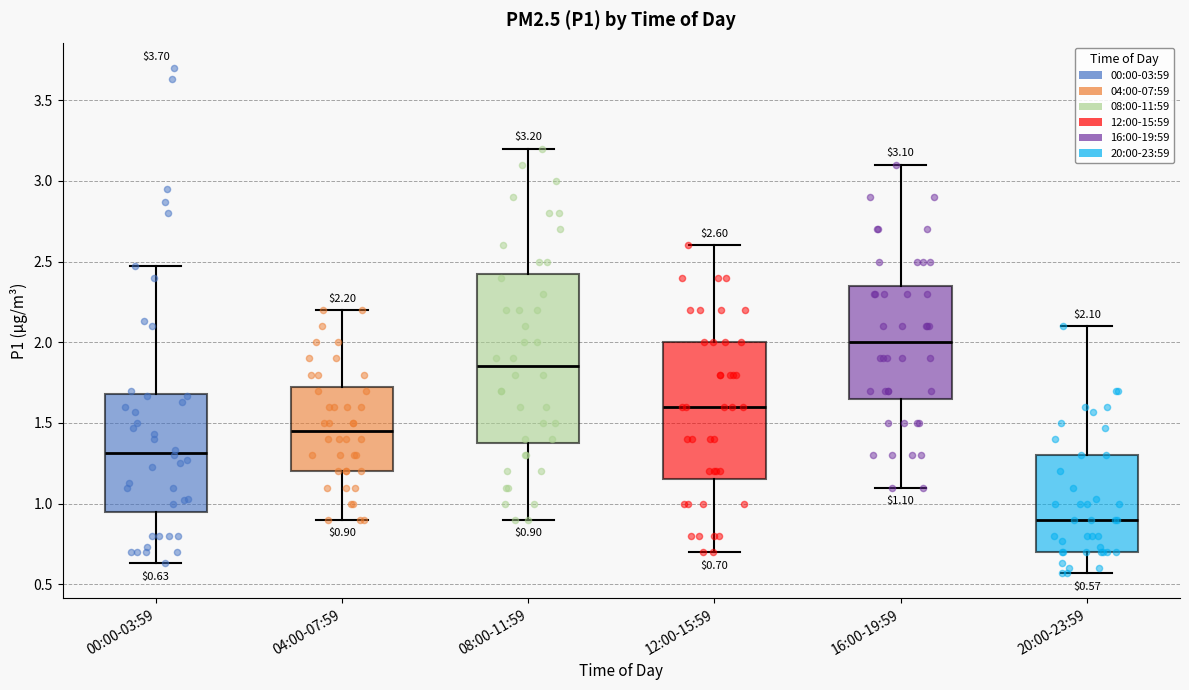

Which box is the tallest, from its lower edge to its upper edge?

08:00-11:59